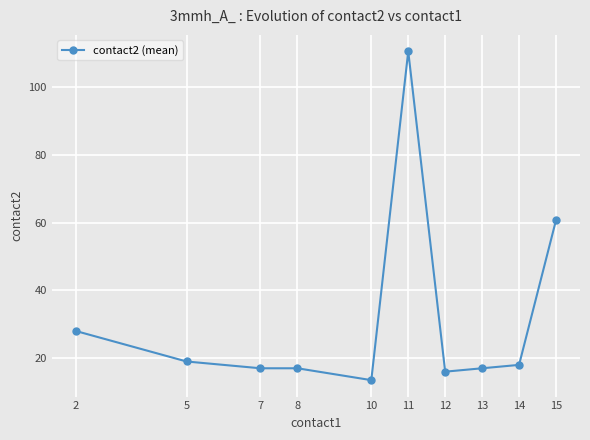

What is the value of the 7th point from the left?

16.0